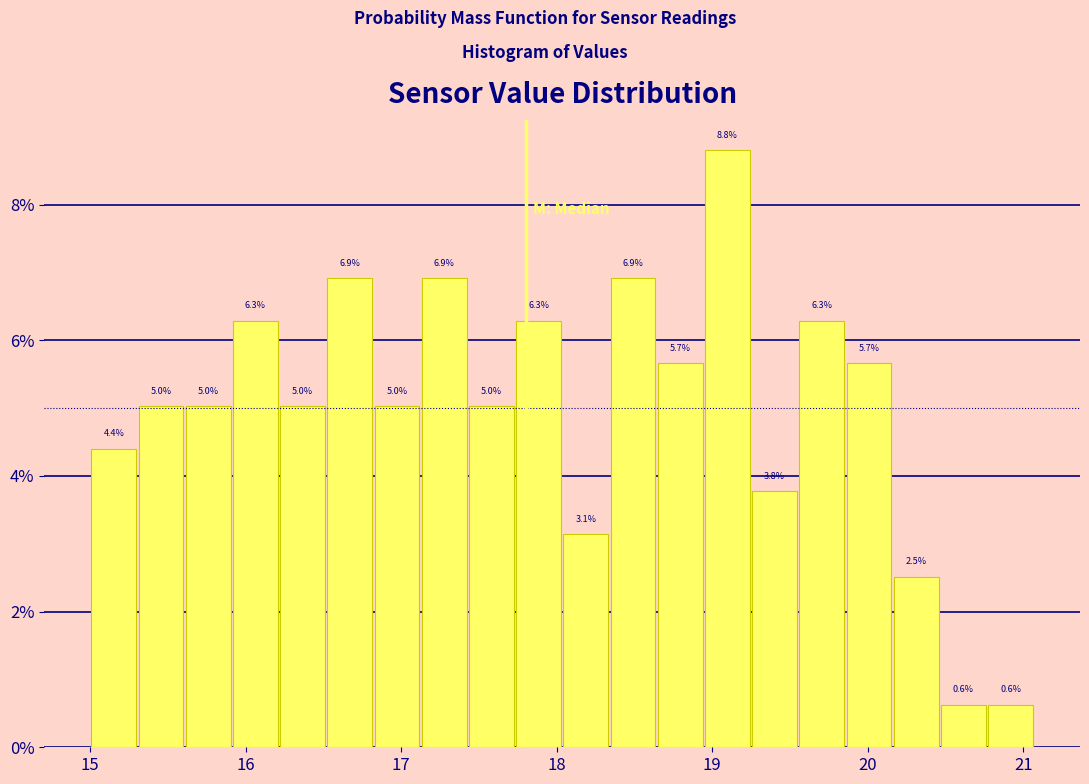

Read against the x-axis, roughly where is the centre of the tallest bar?

19.1